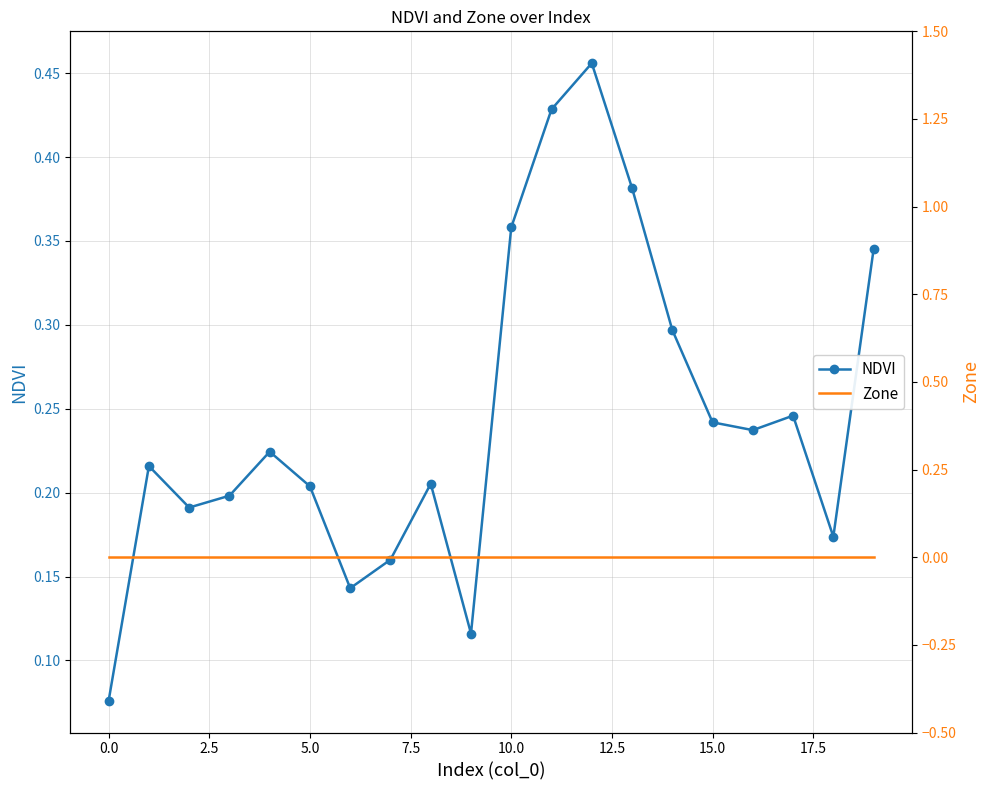

What is the difference between the maximum and second lowest values in the NDVI series?

0.3